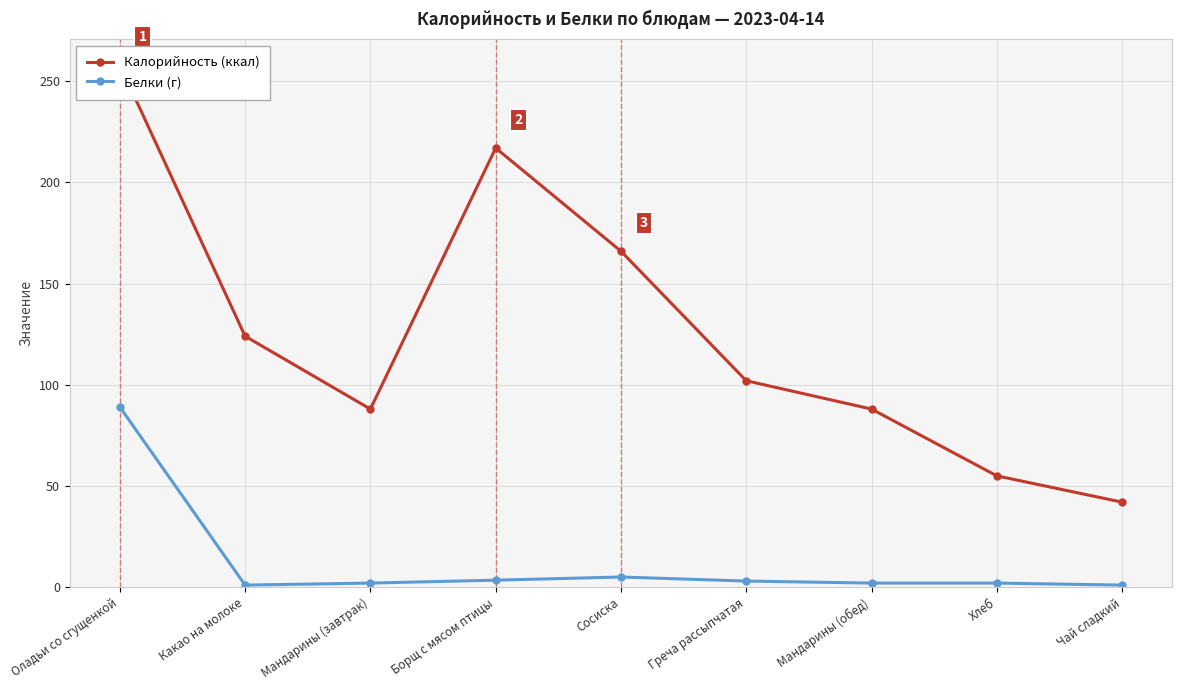

Reading right to left, extract all data points from this chart.

Калорийность (ккал): Чай сладкий=42.0	Хлеб=55.0	Мандарины (обед)=88.0	Греча рассыпчатая=102.0	Сосиска=166.0	Борщ с мясом птицы=217.0	Мандарины (завтрак)=88.0	Какао на молоке=124.0	Оладьи со сгущенкой=258.0
Белки (г): Чай сладкий=1.0	Хлеб=2.0	Мандарины (обед)=2.0	Греча рассыпчатая=3.0	Сосиска=5.0	Борщ с мясом птицы=3.4	Мандарины (завтрак)=2.0	Какао на молоке=1.0	Оладьи со сгущенкой=89.0